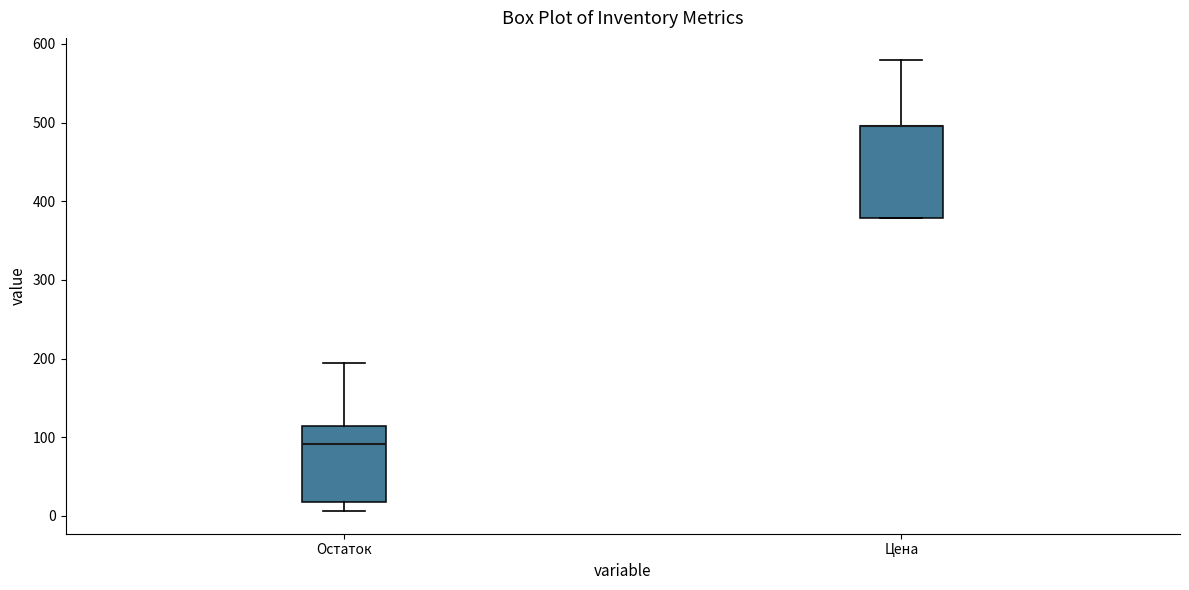

Comparing the boxes themselves (not the whiskers), which one is the tallest?

Цена